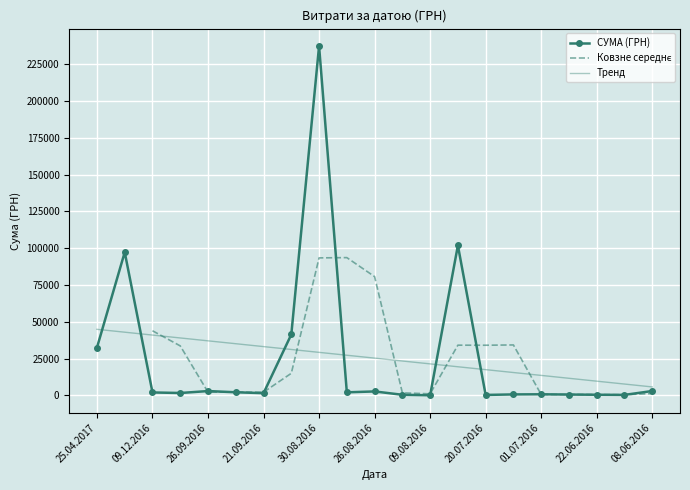

What is the difference between the second highest and minimum values?

101767.8